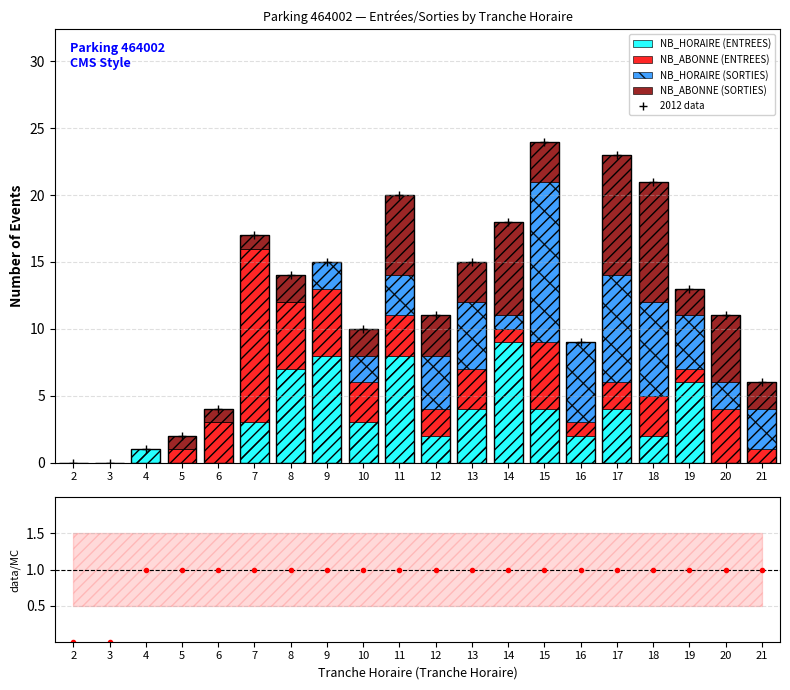

At which label does NB_HORAIRE (ENTREES) first exceed 3?

8